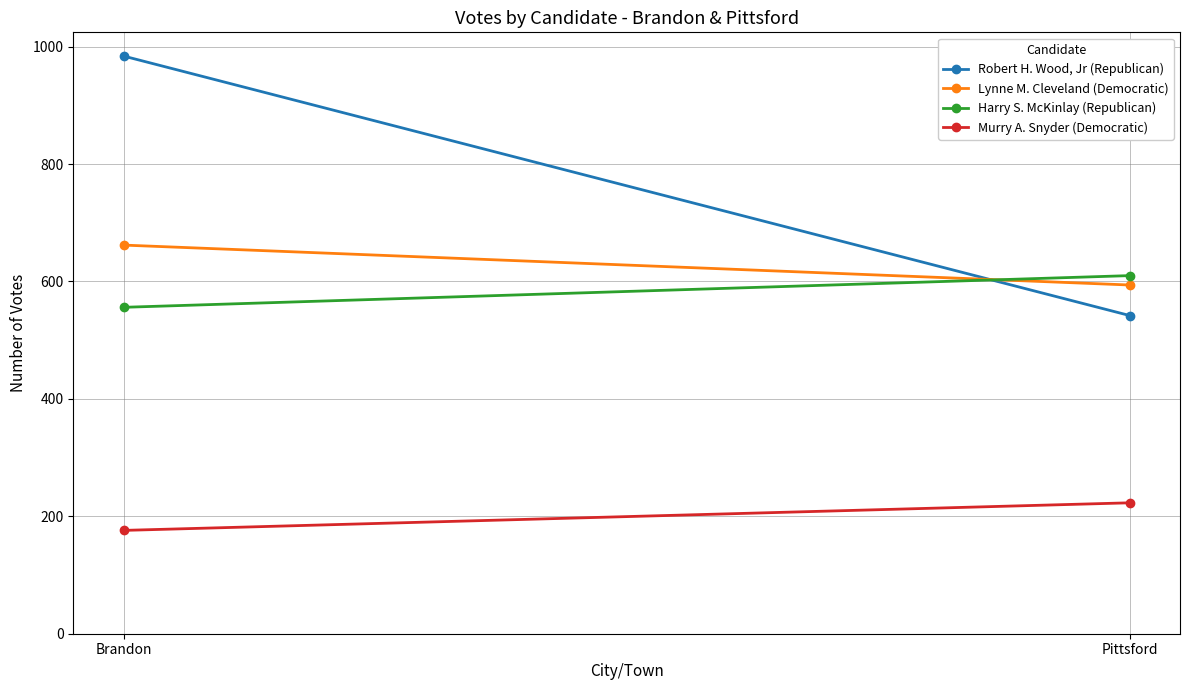

What is the sum of all Lynne M. Cleveland (Democratic) values?

1256